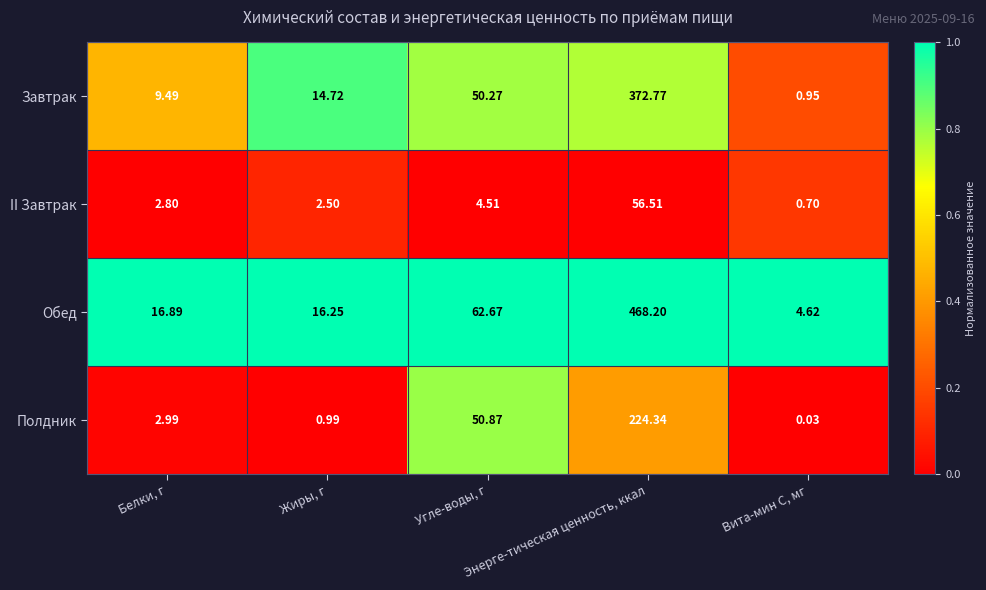

Which series has the largest range (max minus min)?

Обед